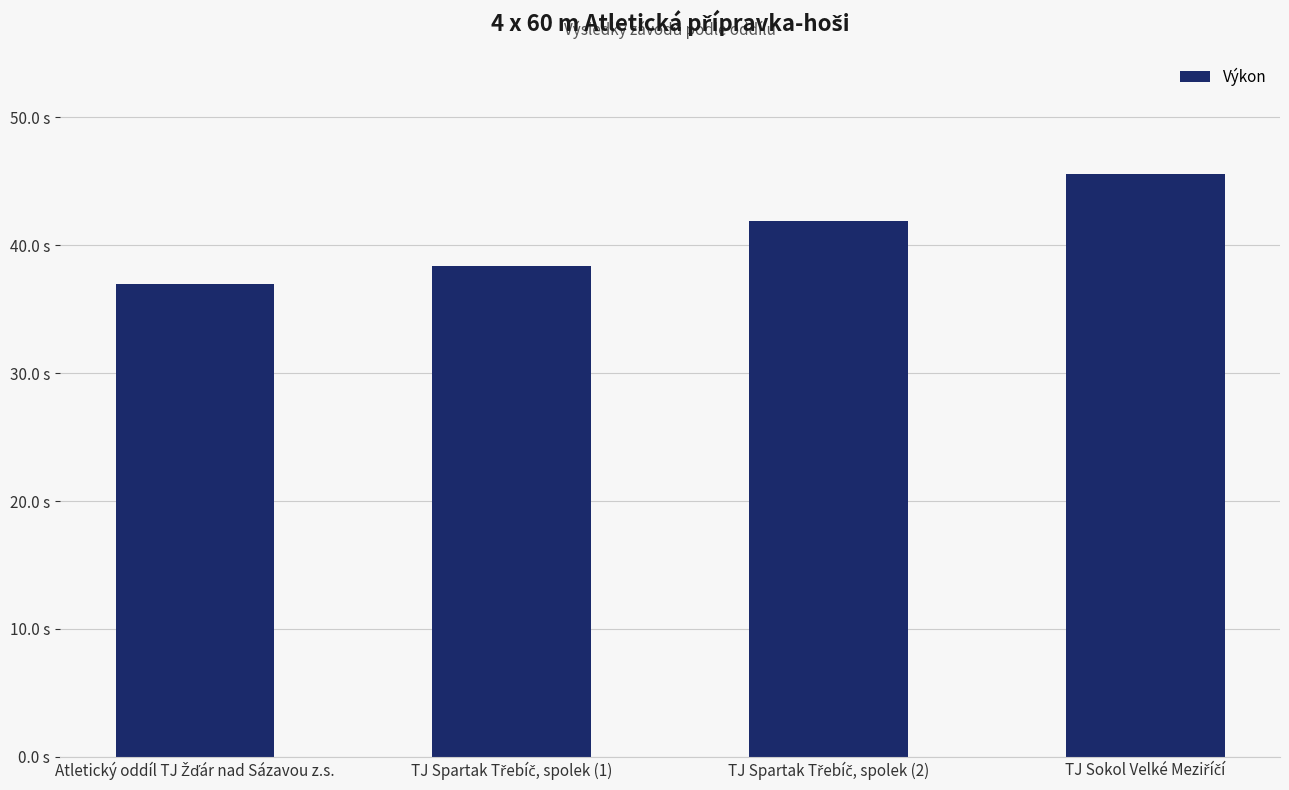

What is the sum of all values?

162.9